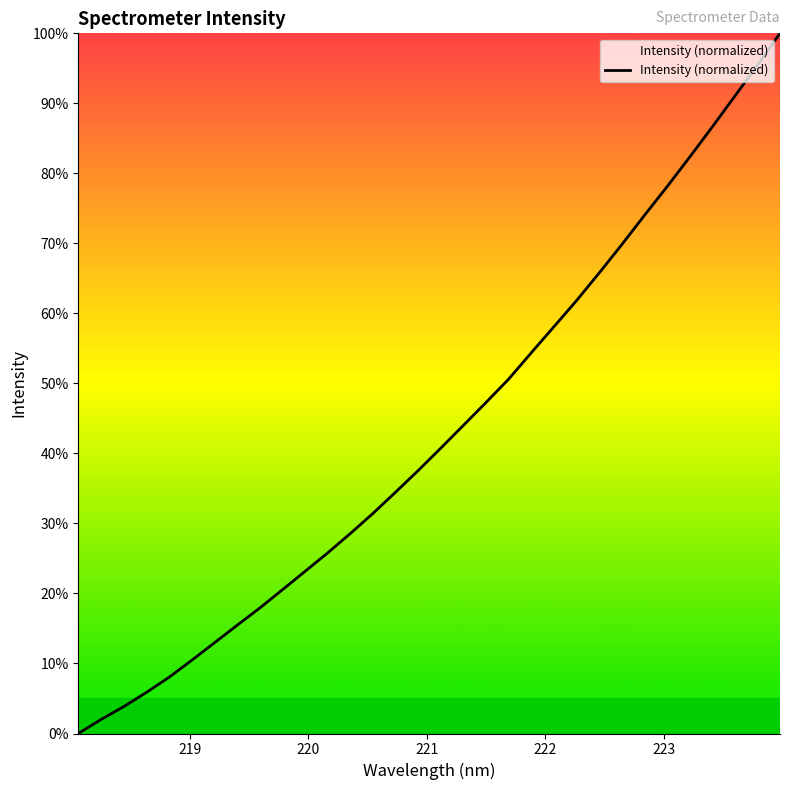

What is the difference between the maximum and minimum values?

100.0